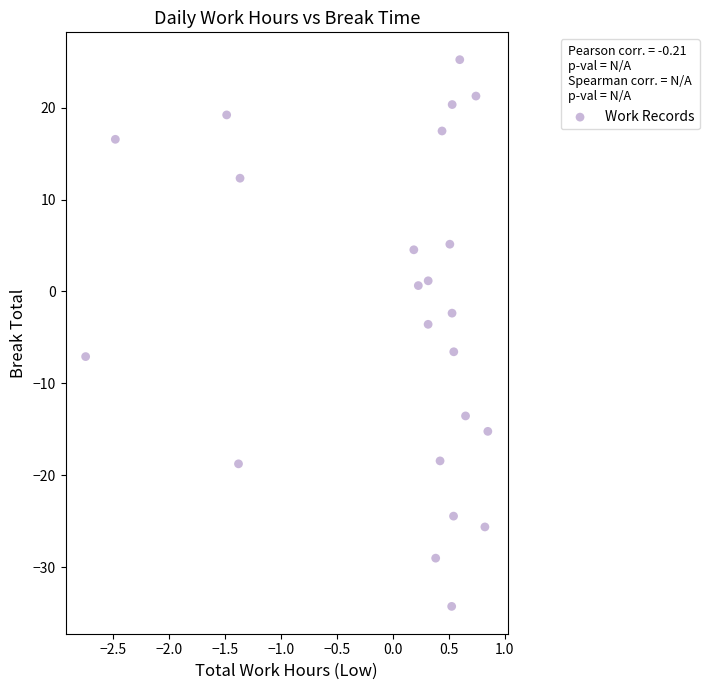

What is the range of Y values (max minus min)?

59.5